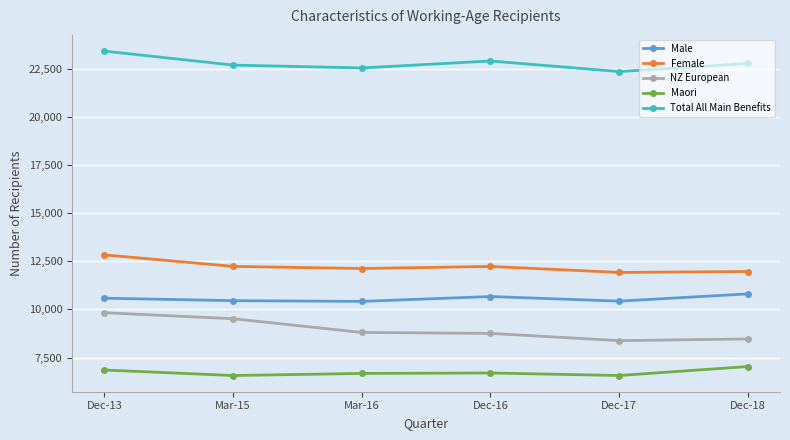

At which category does Total All Main Benefits reach its first local peak?

Dec-16